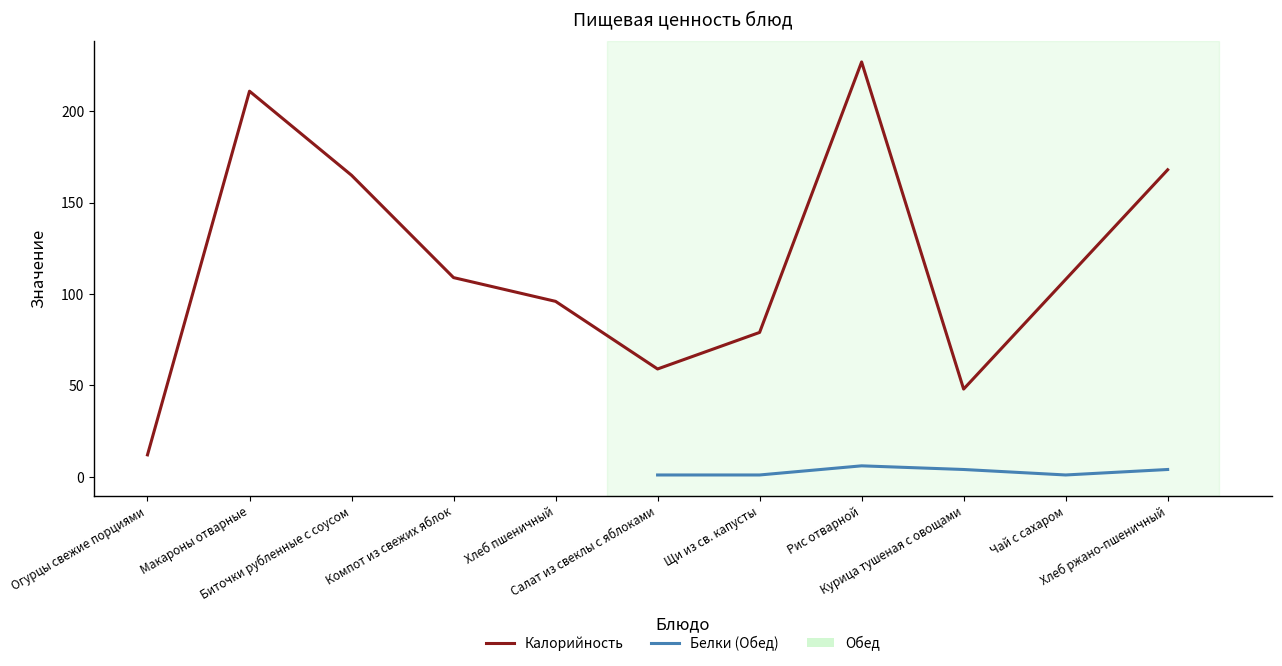

Reading right to left, what are all the values shown in this chart?

168	108	48	227	79	59	96	109	165	211	12